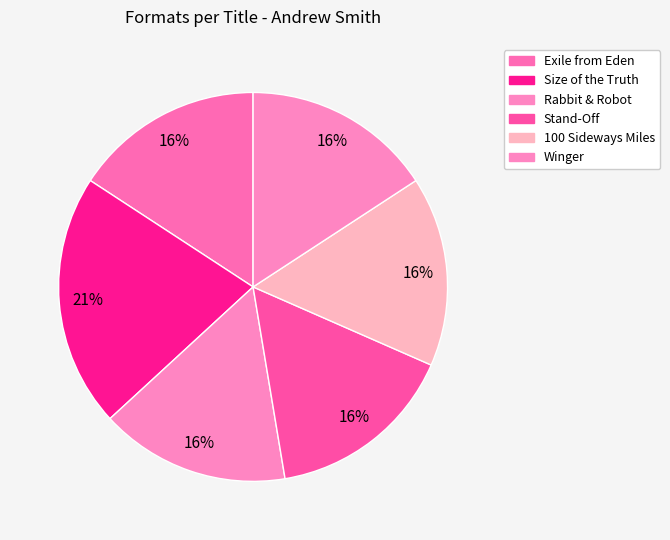

Which slice is the smallest?

Exile from Eden